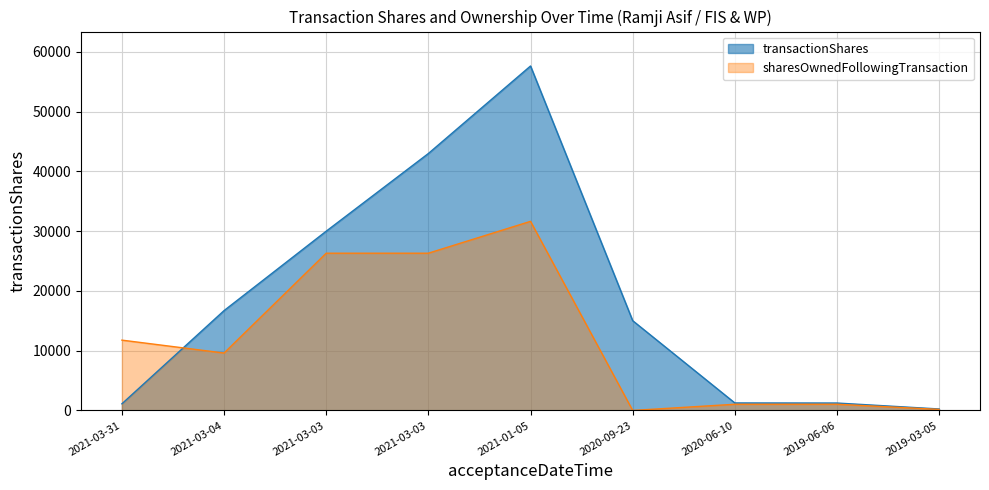

Reading left to right, what are all the values shown in this chart?

transactionShares: 1110	16705	29992	42989	57632	15020	1252	1240	244
sharesOwnedFollowingTransaction: 11764	9604	26309	26309	31639	0	1033	1036	170